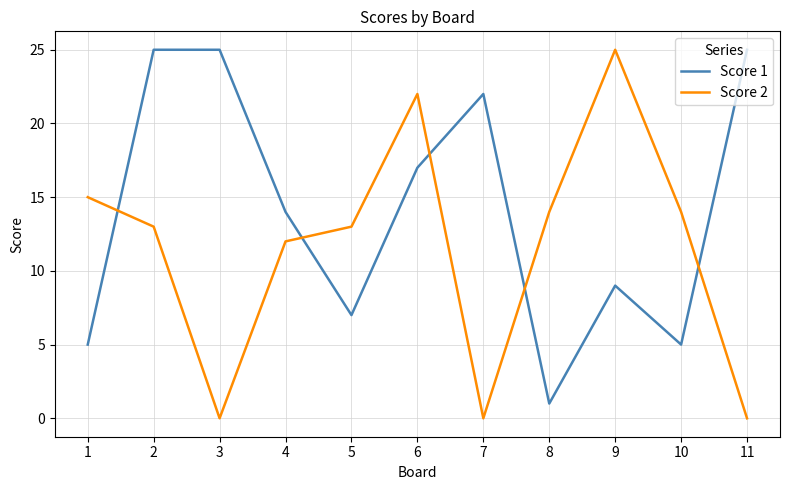

What is the maximum value shown in the chart?

25